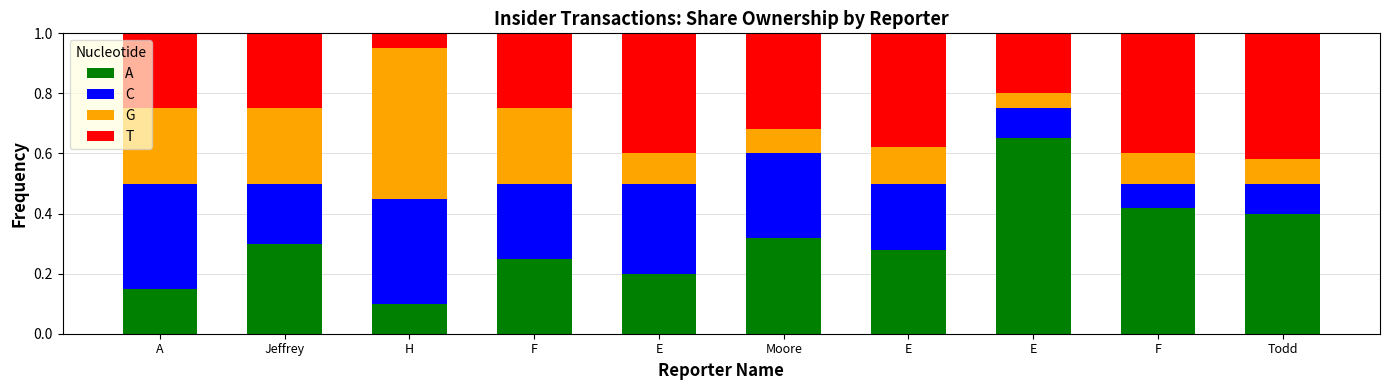

What is the label of the 7th bar from the right?

F